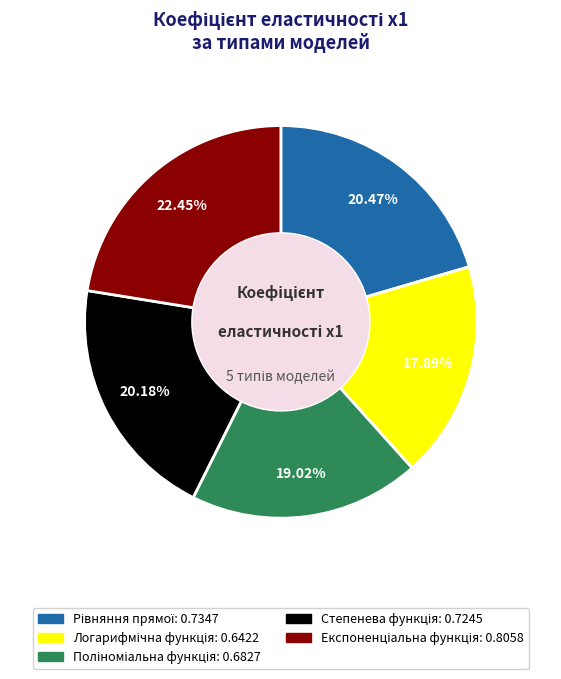

How many slices are in this pie chart?

5